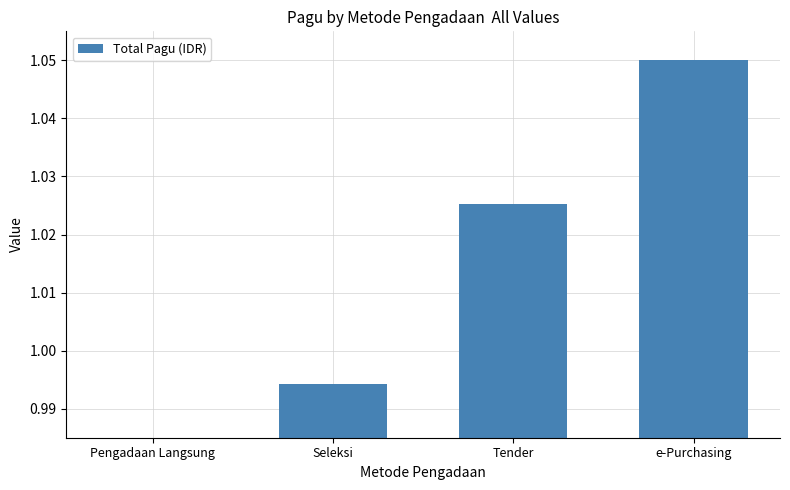

Rank the categories by value from highest to lowest.

e-Purchasing, Tender, Seleksi, Pengadaan Langsung